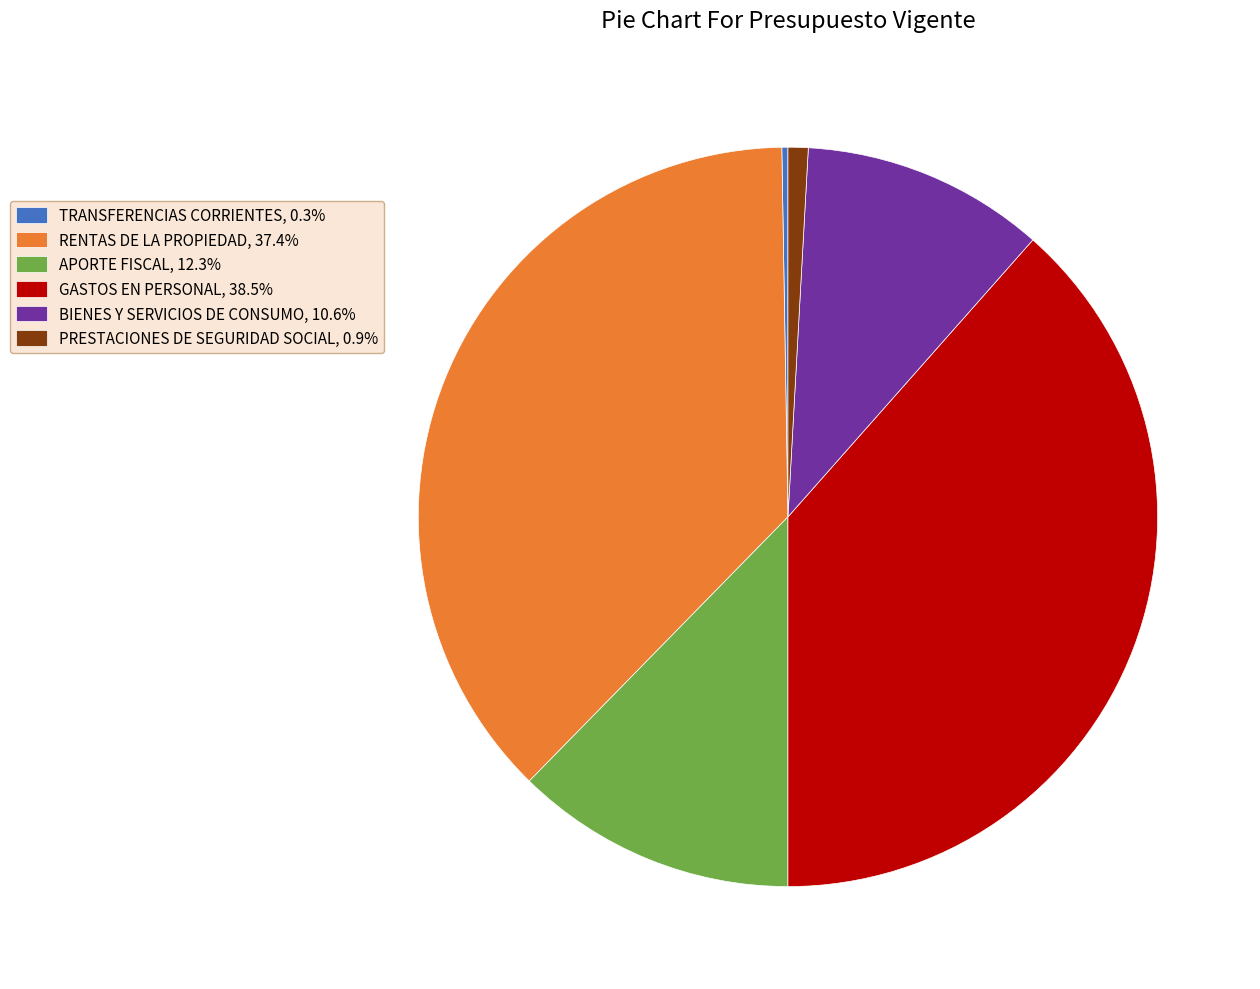

Which slice is the largest?

GASTOS EN PERSONAL